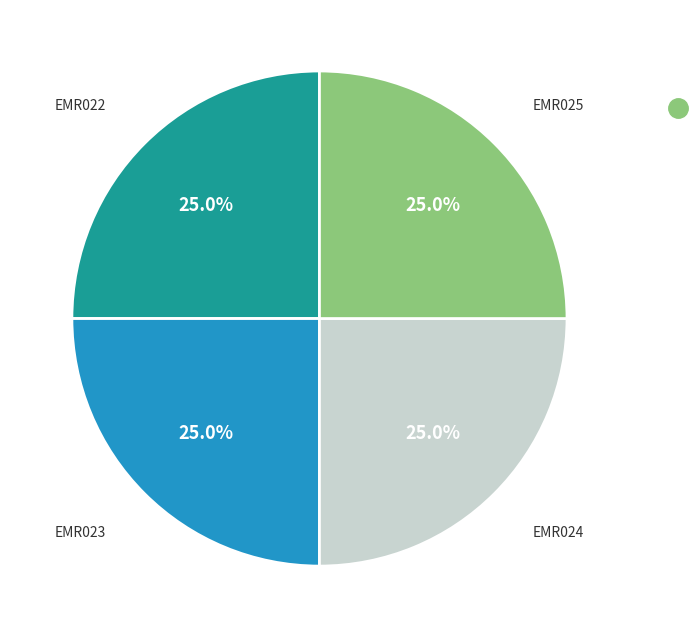

Is there a majority slice in this chart?

No